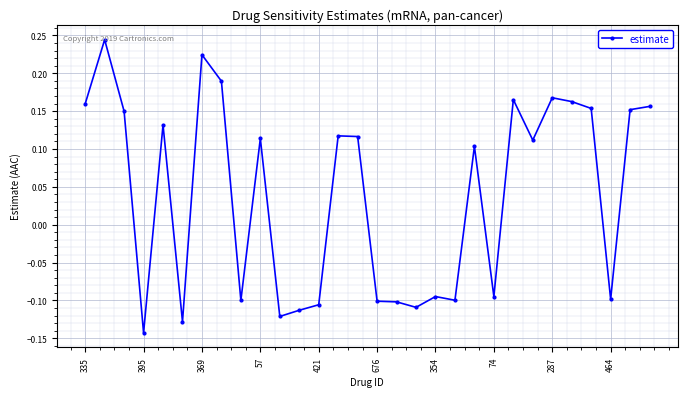

True or false: the data has more than 1 interior local peaks.

True